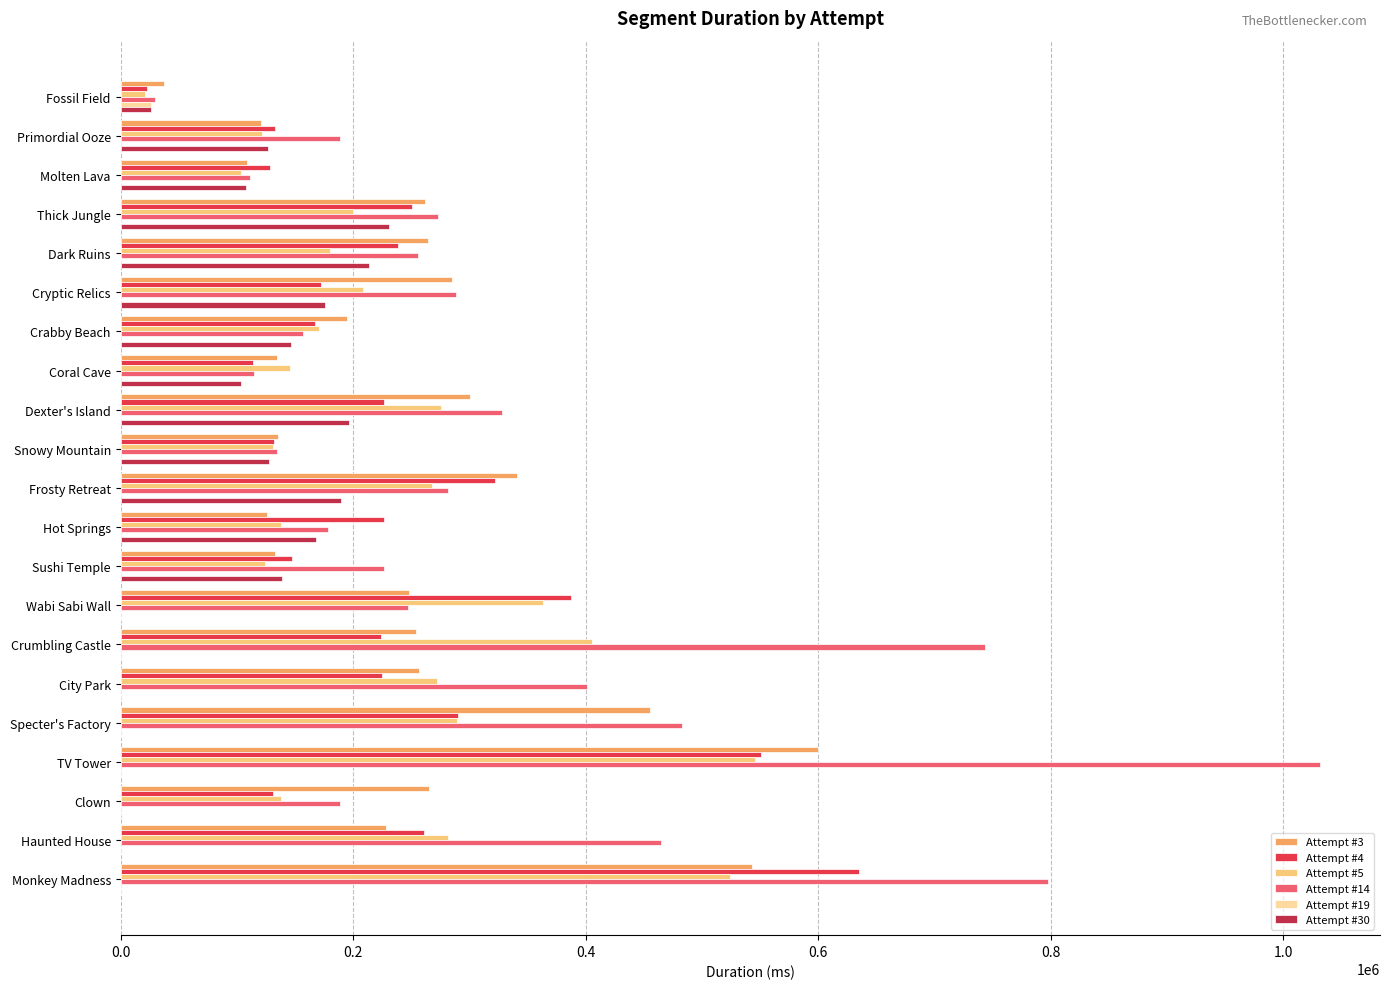

At which category does the chart reach its peak across all series?

TV Tower